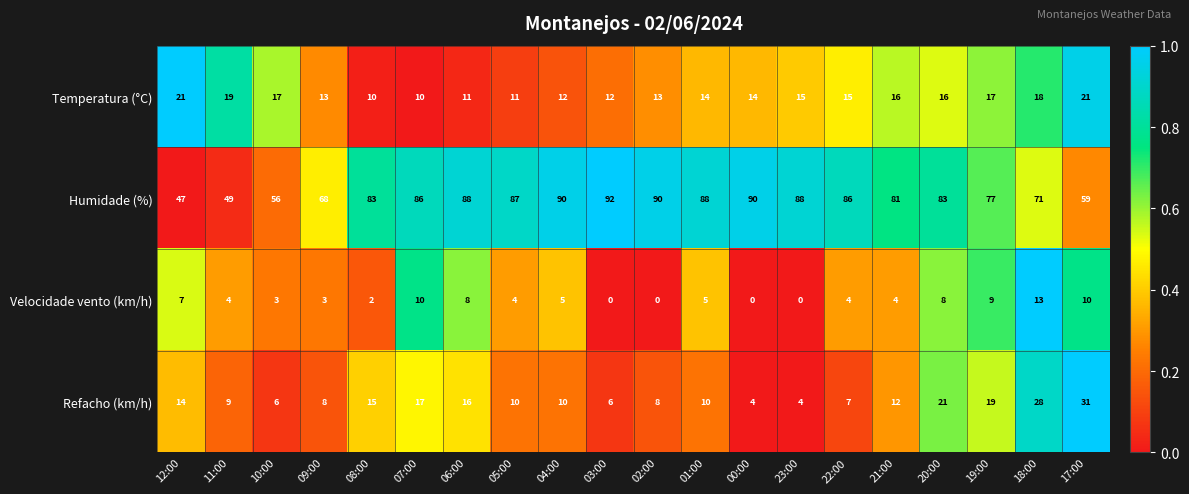

How many categories are shown in the chart?

20